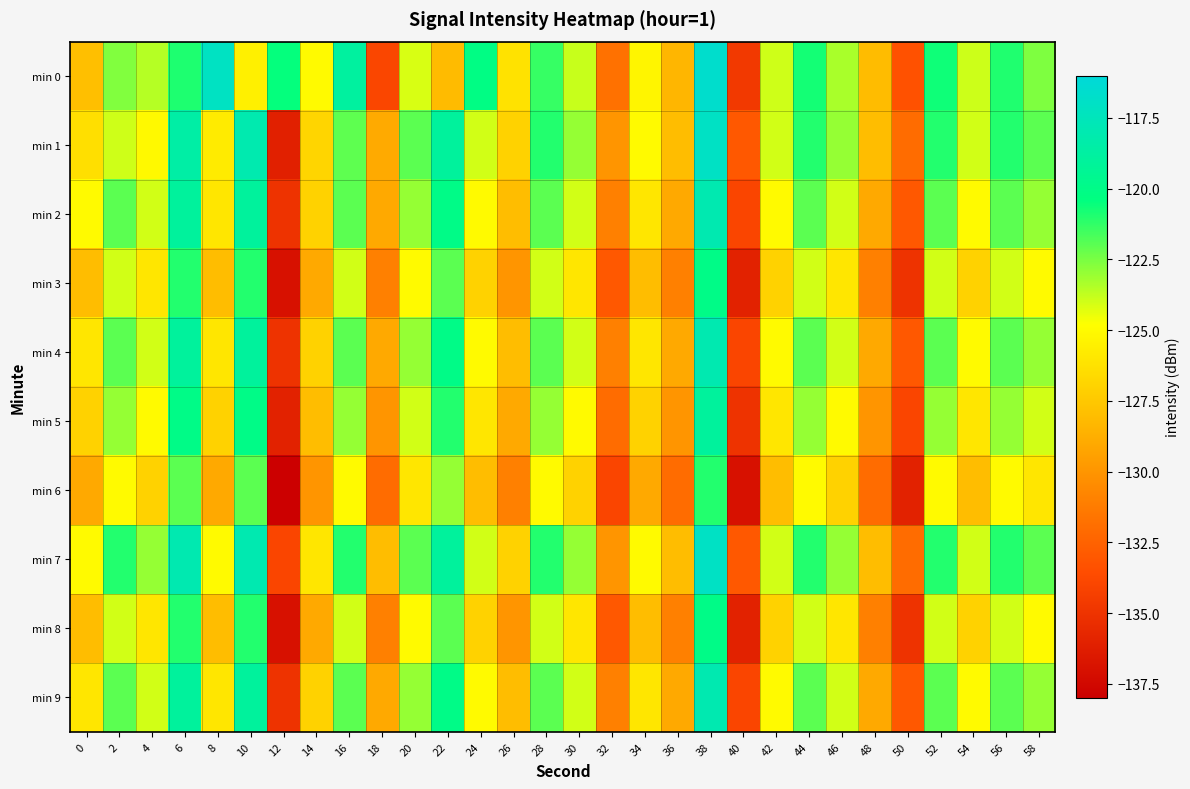

What is the total value across all series at 40?

-1346.7